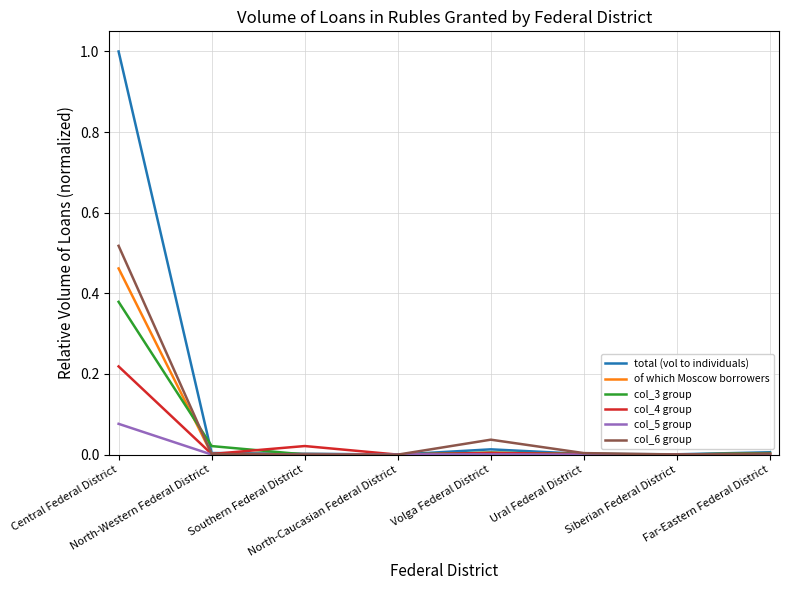

Which series has the largest range (max minus min)?

total (vol to individuals)